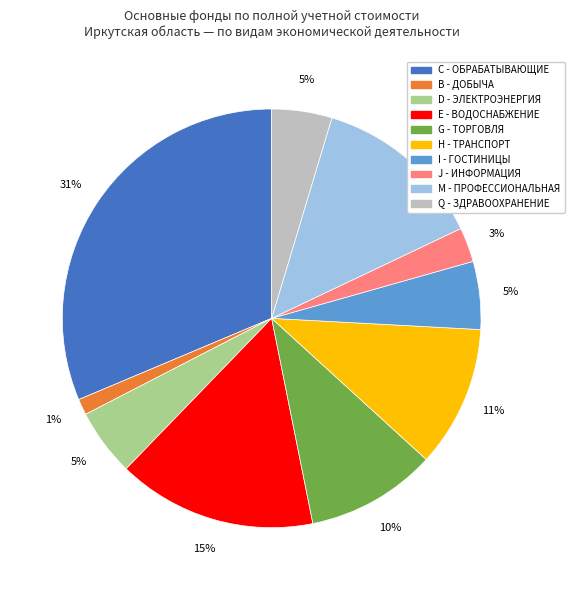

Is there a majority slice in this chart?

No